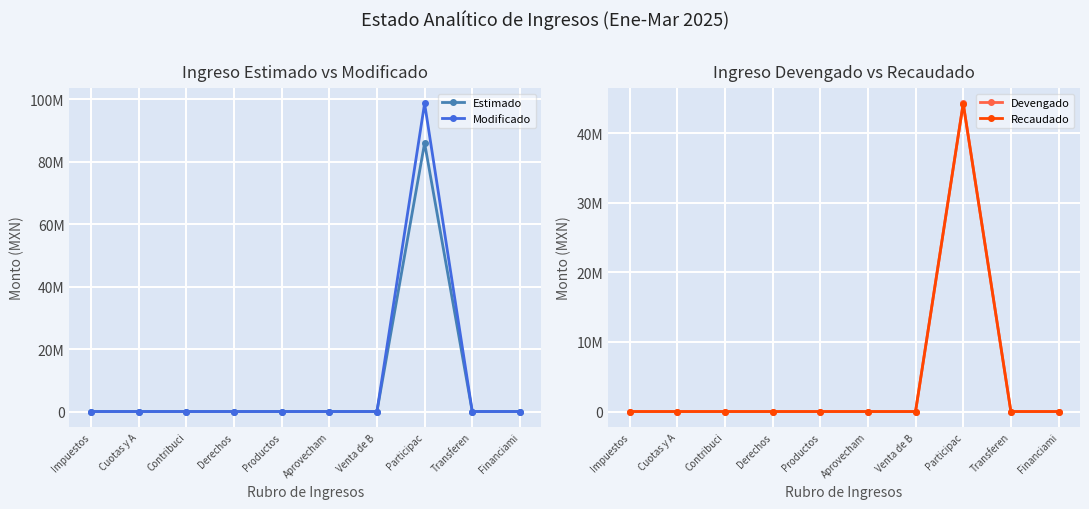

List the labels in order of Recaudado value, largest first.

Participac, Impuestos, Cuotas y A, Contribuci, Derechos, Productos, Aprovecham, Venta de B, Transferen, Financiami